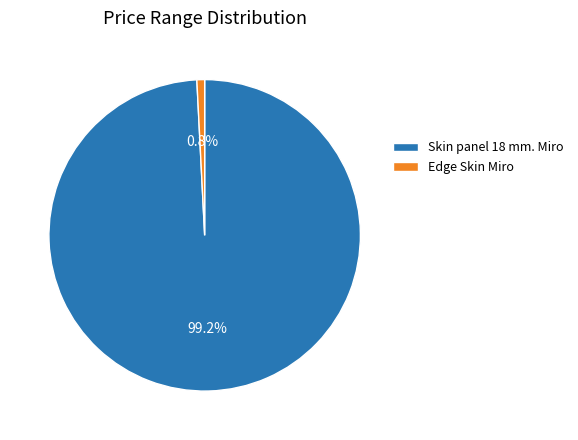

Which has a higher value, Skin panel 18 mm. Miro or Edge Skin Miro?

Skin panel 18 mm. Miro